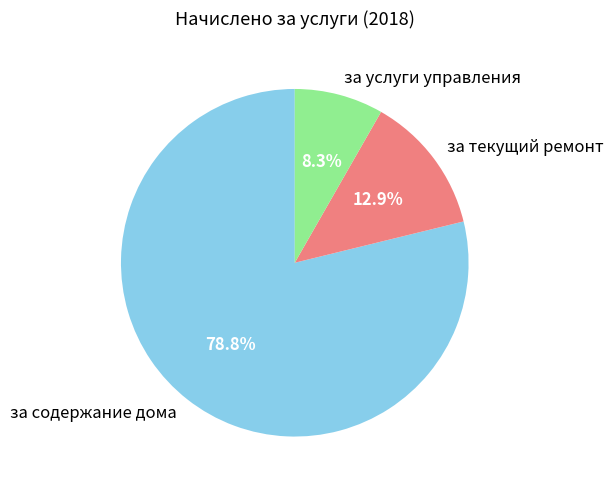

What is the largest slice in the pie chart?

за содержание дома